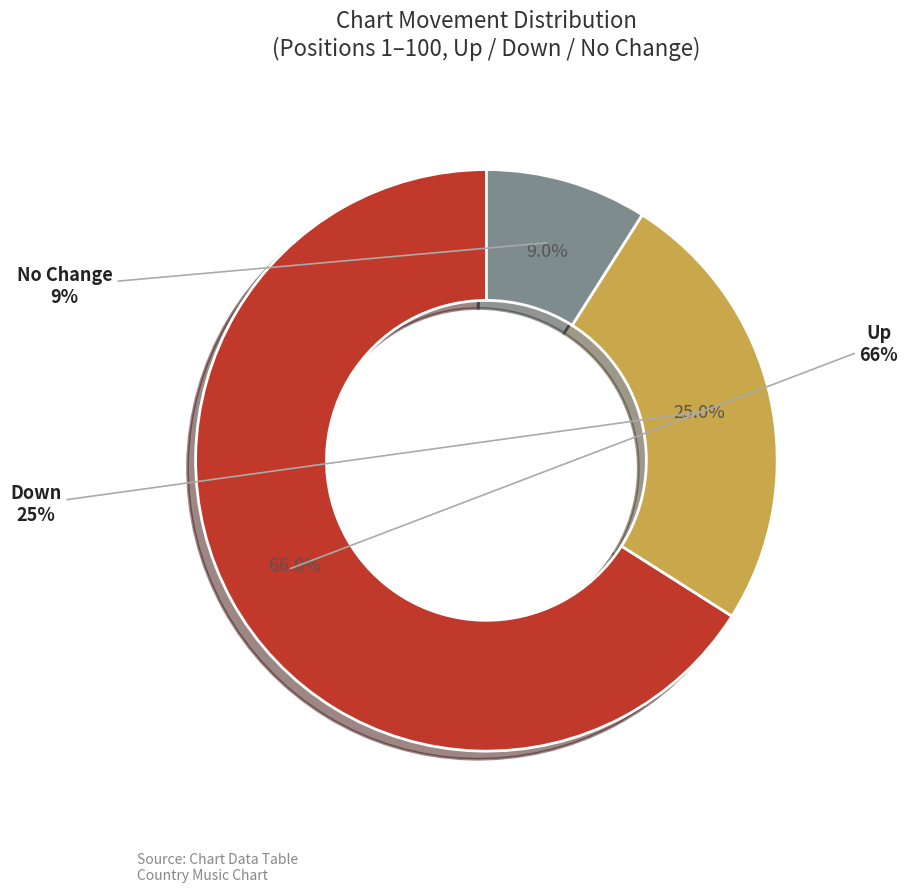

How many slices are in this pie chart?

3